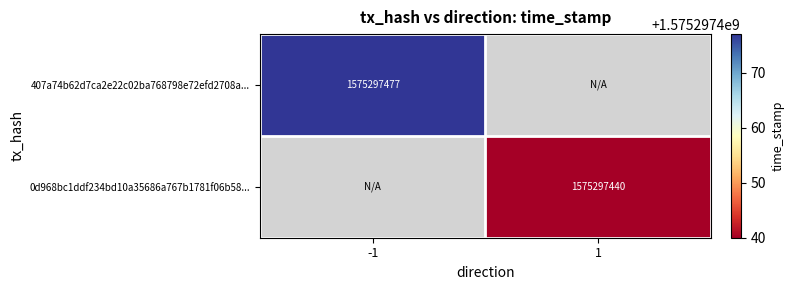

Is it true that 0d968bc1ddf234bd10a35686a767b1781f06b58... equals 1575297440 at 1?

True